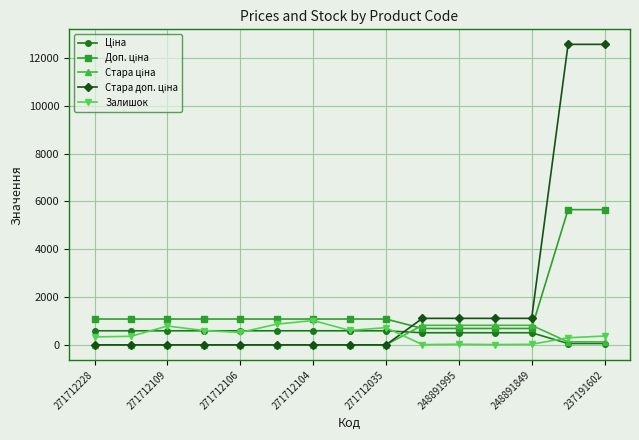

How many lines are shown in the chart?

5